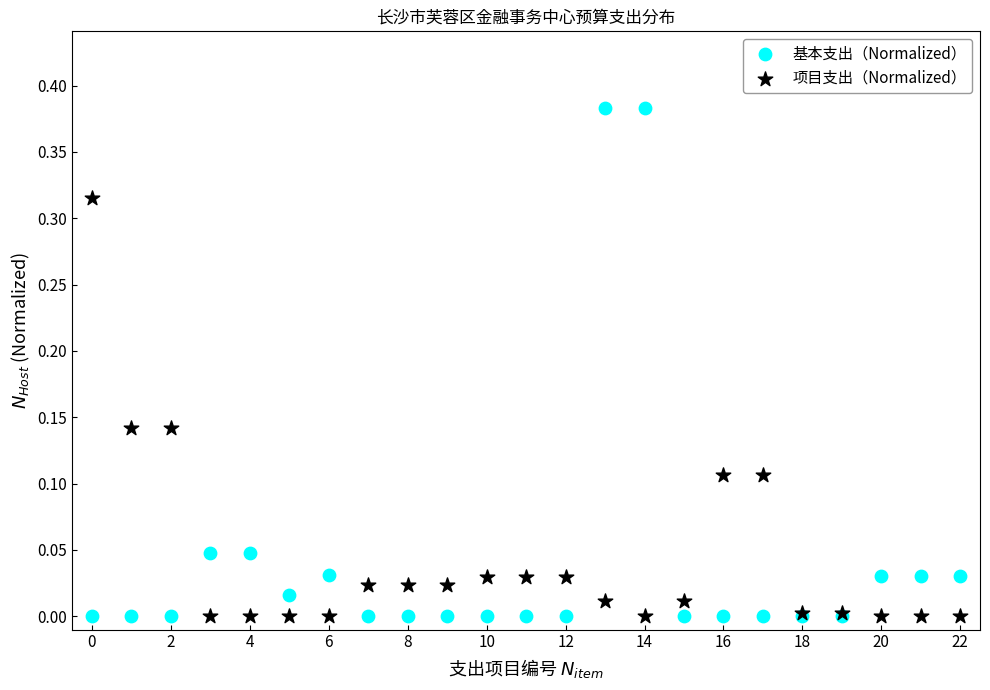

Which series has the widest spread of Y values?

基本支出（Normalized）